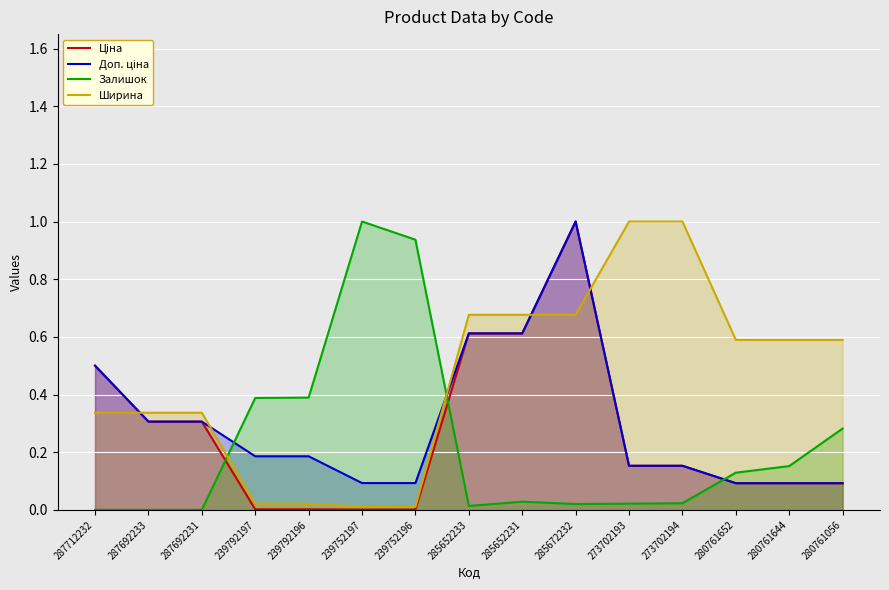

True or false: Доп. ціна and Ціна cross at least once.

False